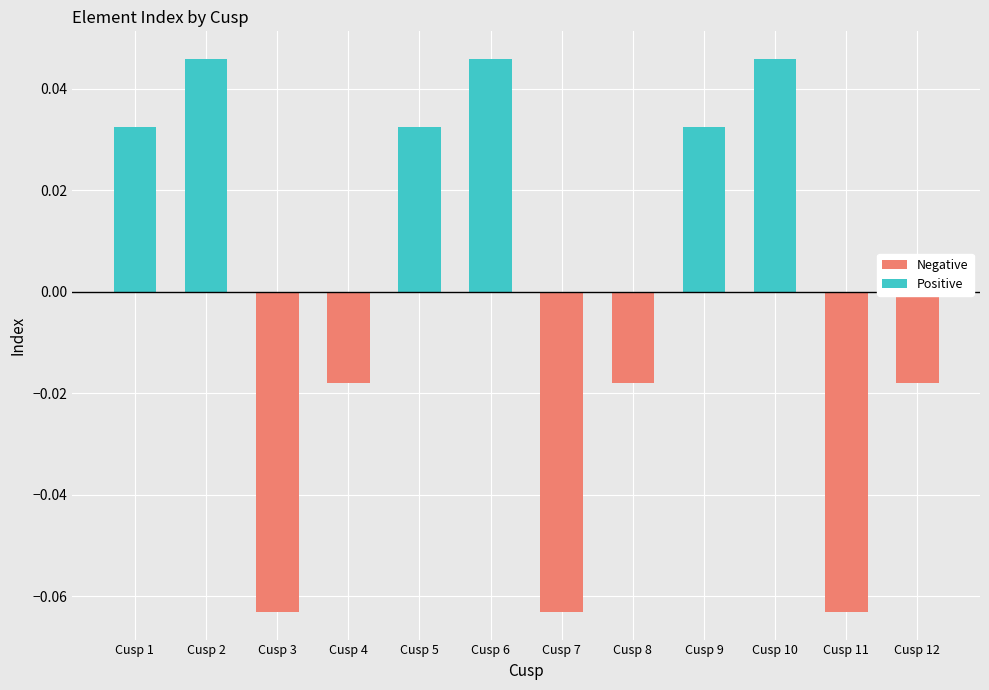

The value of Negative at Cusp 4 is -0.0. True or false?

True